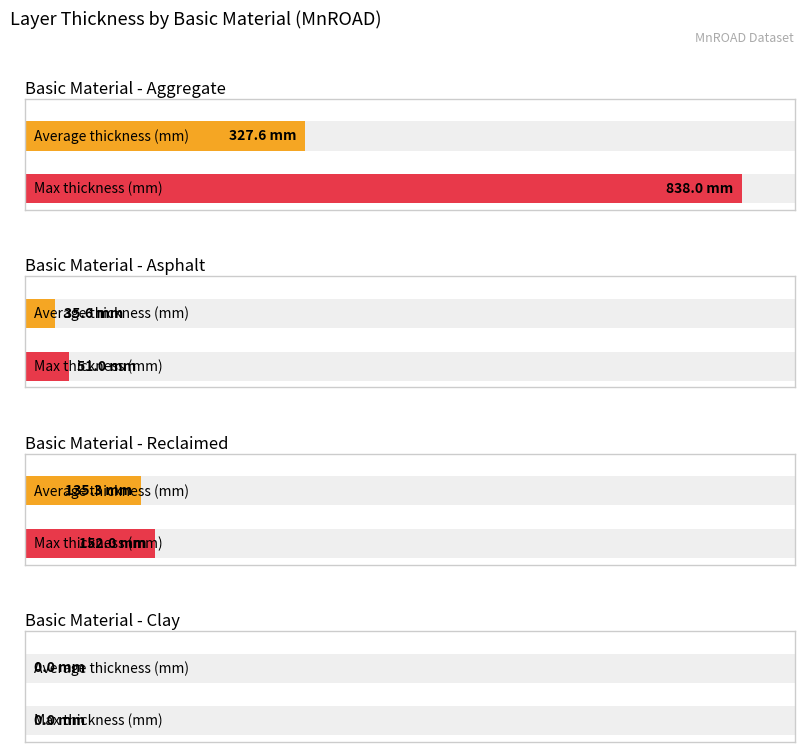

Rank the series by their average value, from highest to lowest.

Max thickness (mm), Average thickness (mm)